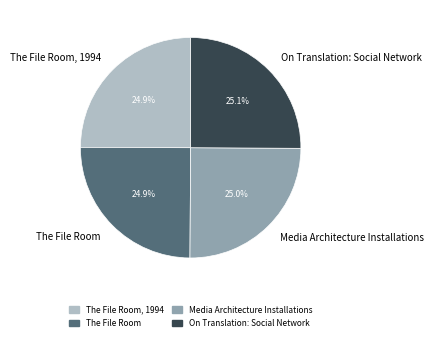

Approximately how many times larger is the value at On Translation: Social Network compared to The File Room, 1994?

1.0